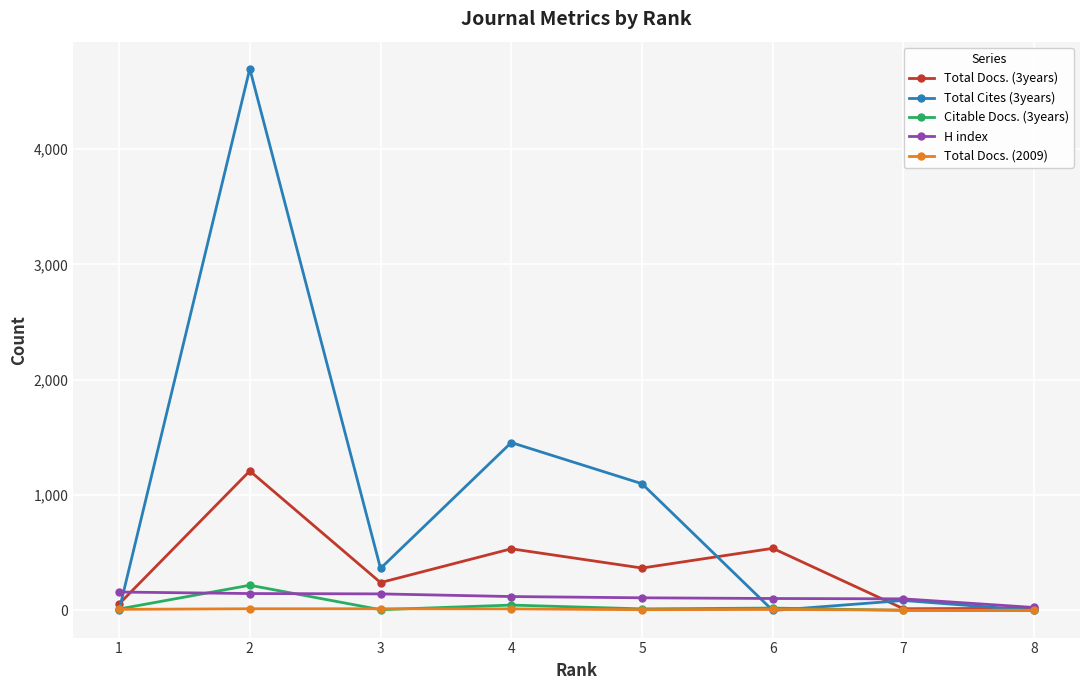

Which series has the largest range (max minus min)?

Total Cites (3years)